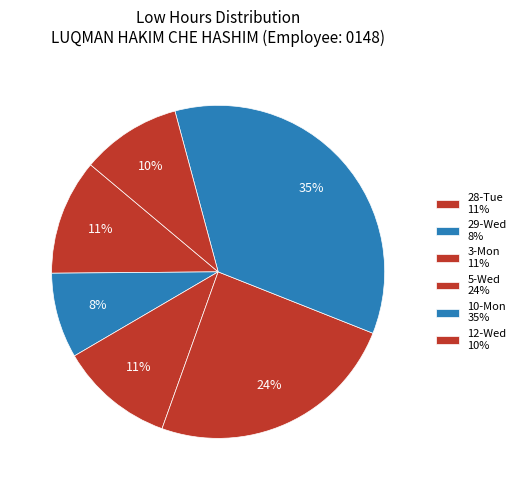

What is the ratio of the value at 29-Wed to the value at 10-Mon?

0.2